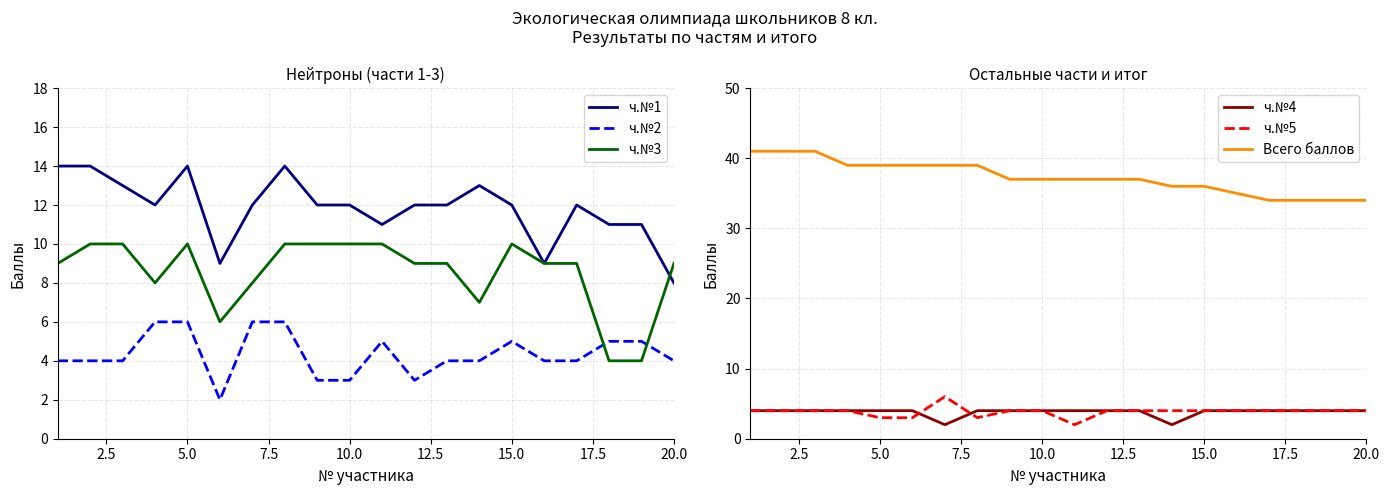

True or false: ч.№1 and ч.№5 cross at least once.

False